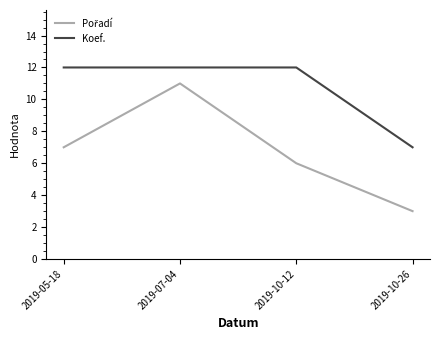

What position from the right is 2019-05-18?

4